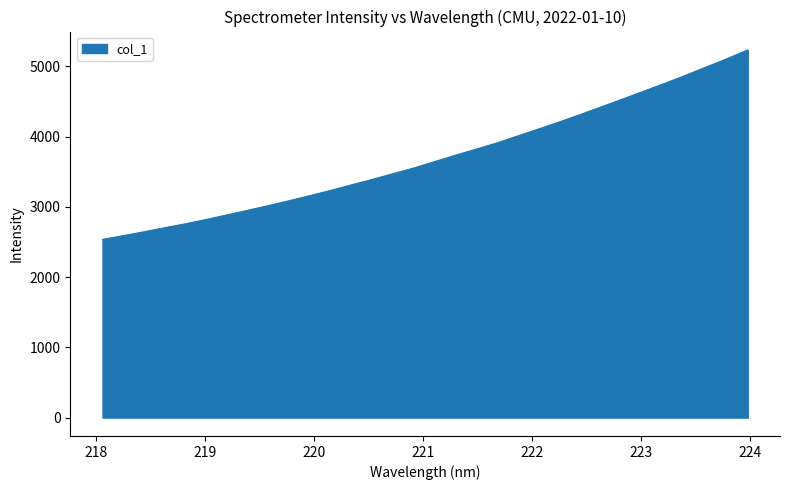

What is the greatest value displayed?

5232.9